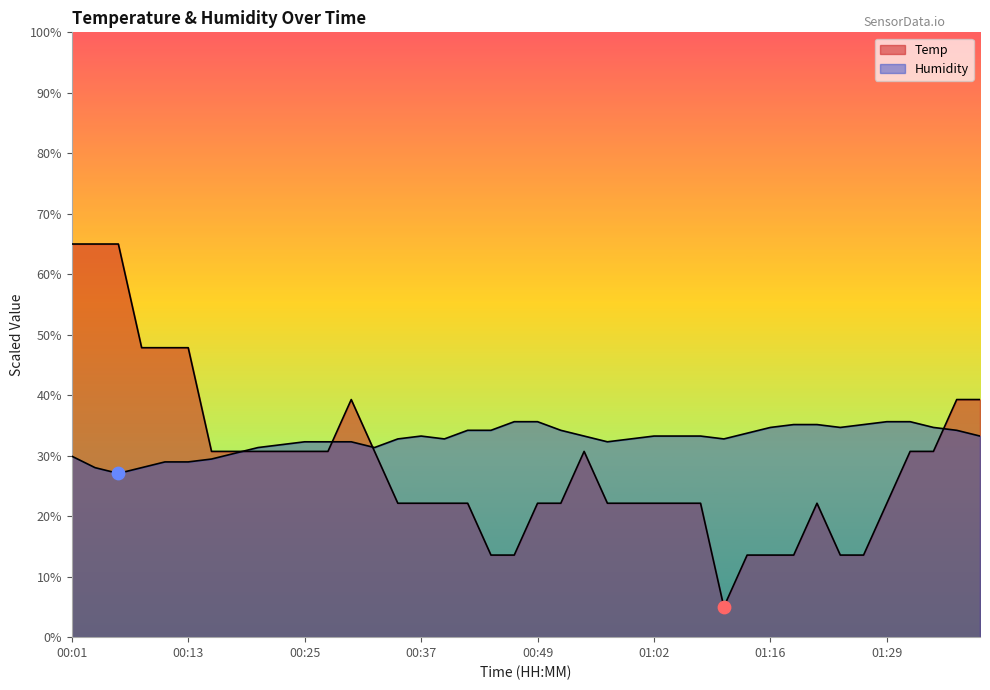

At which category is the sum across all series the highest?

00:01